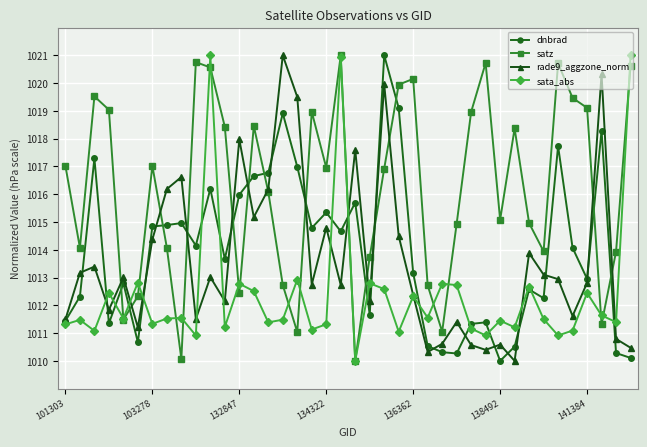

Which series has the largest total across all categories?

satz